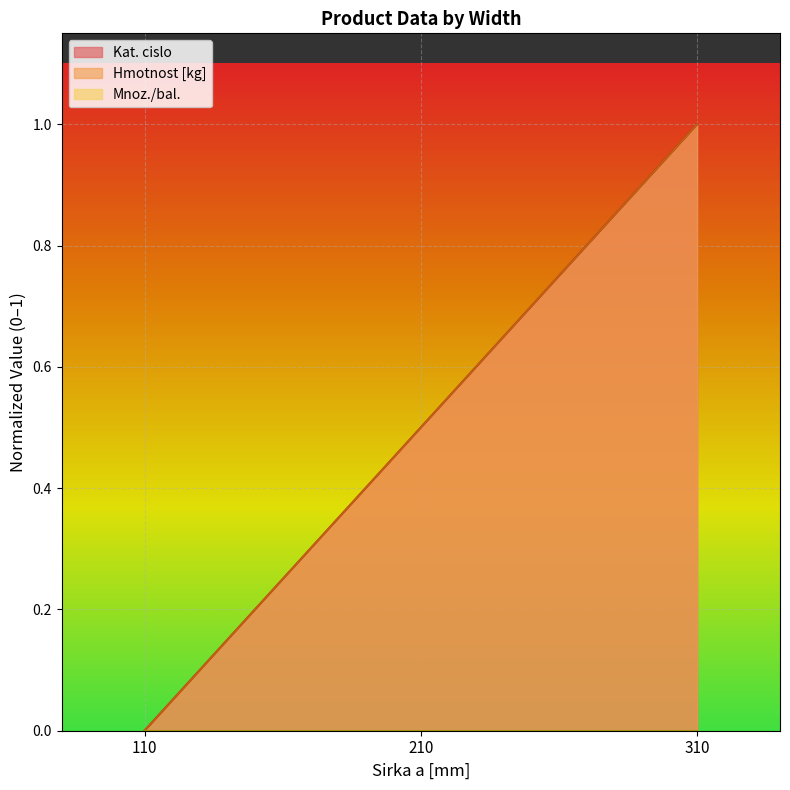

True or false: Kat. cislo has a value of 0.0 at 110.

True